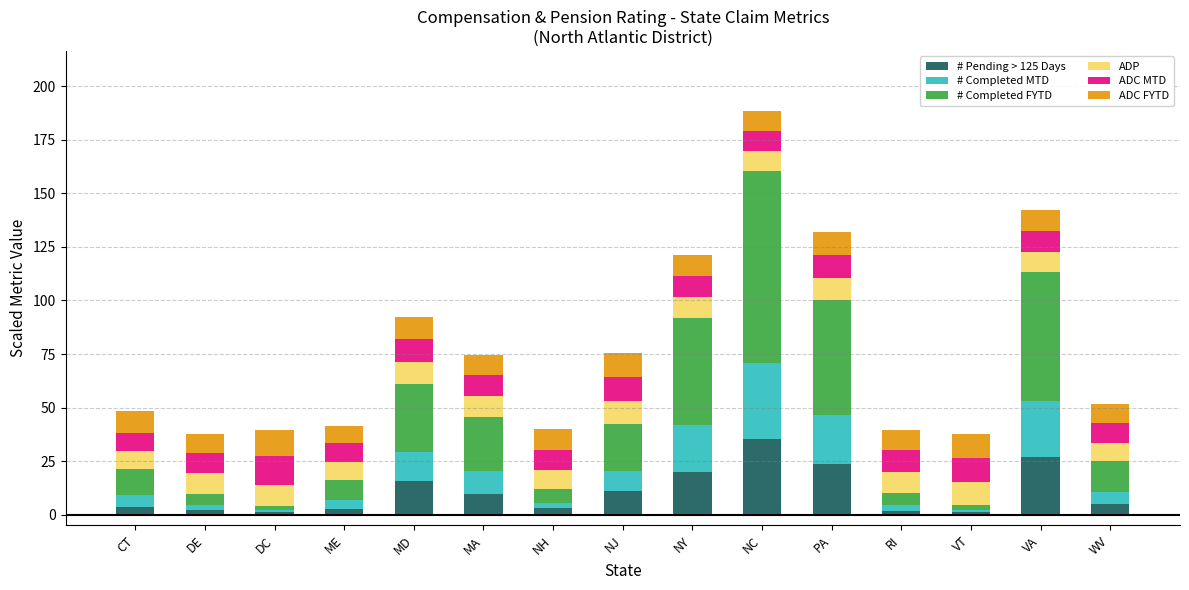

Count the number of categories in the chart.

15